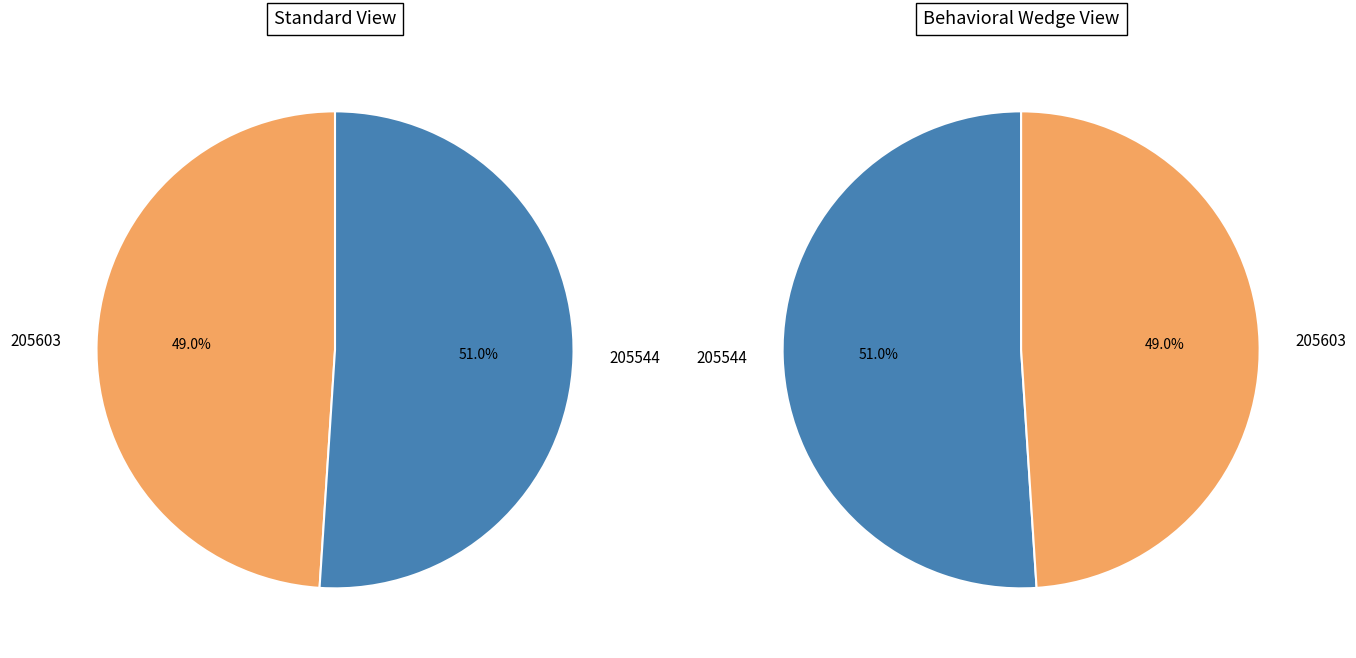

What is the change in value from 205603 to 205544?

+2